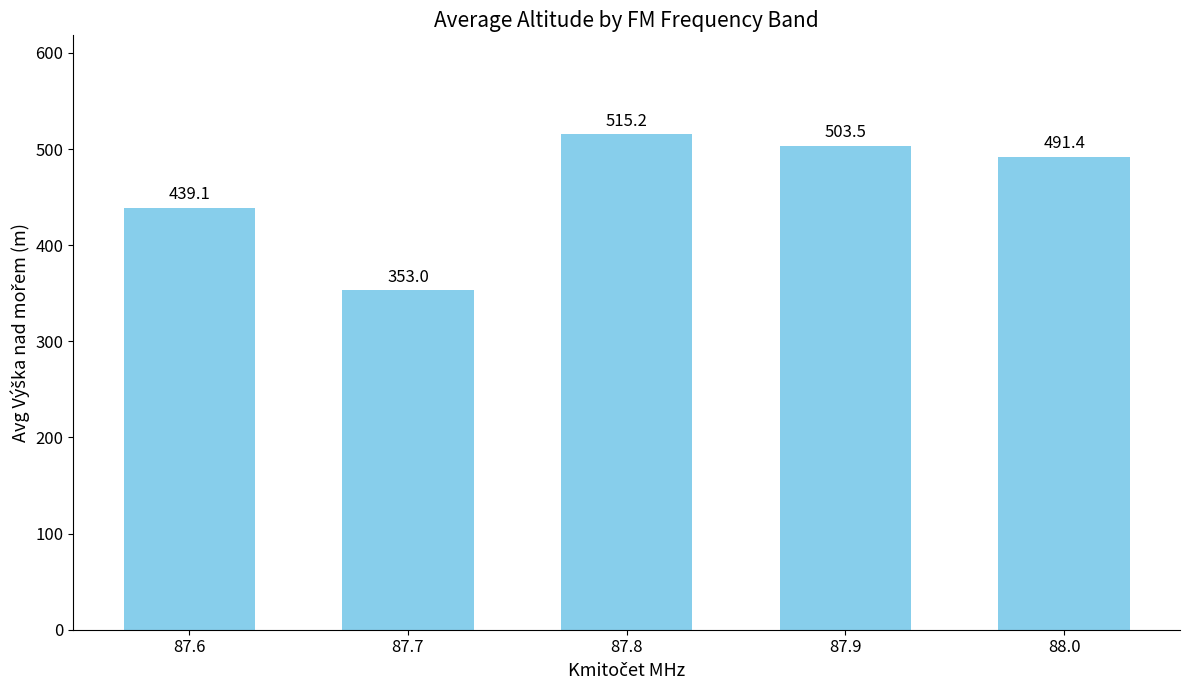

The value at 87.8 is 515.2. True or false?

True